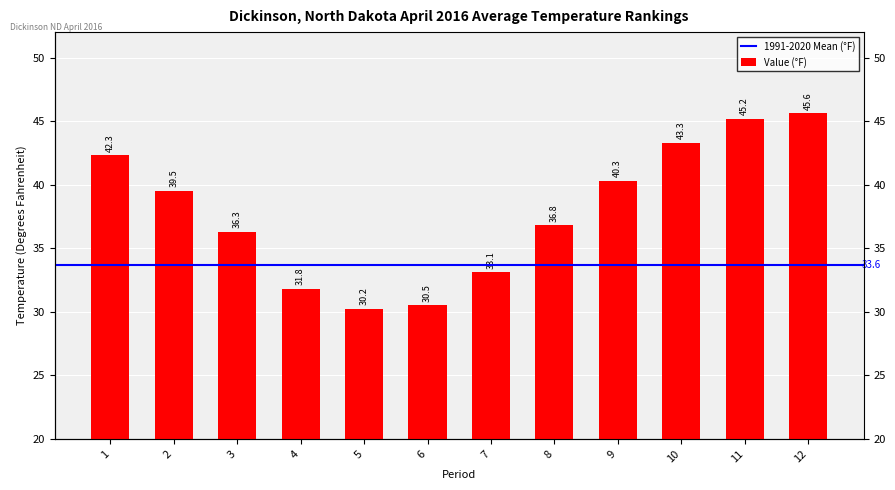

The chart shows a value of 44.0 at 5. True or false?

False